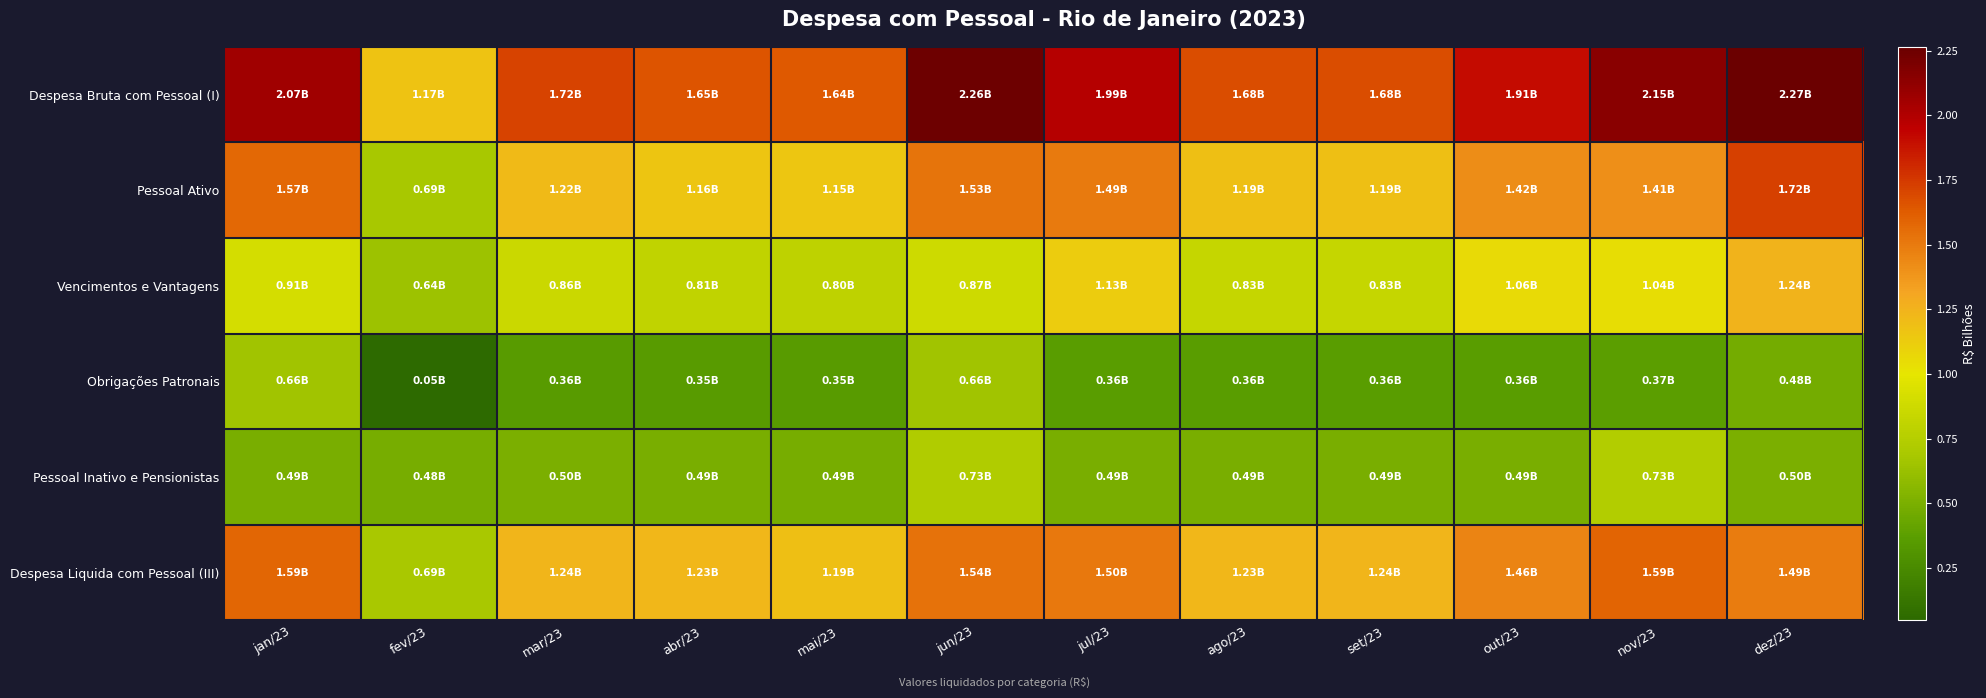

What is the maximum value shown in the chart?

2.3